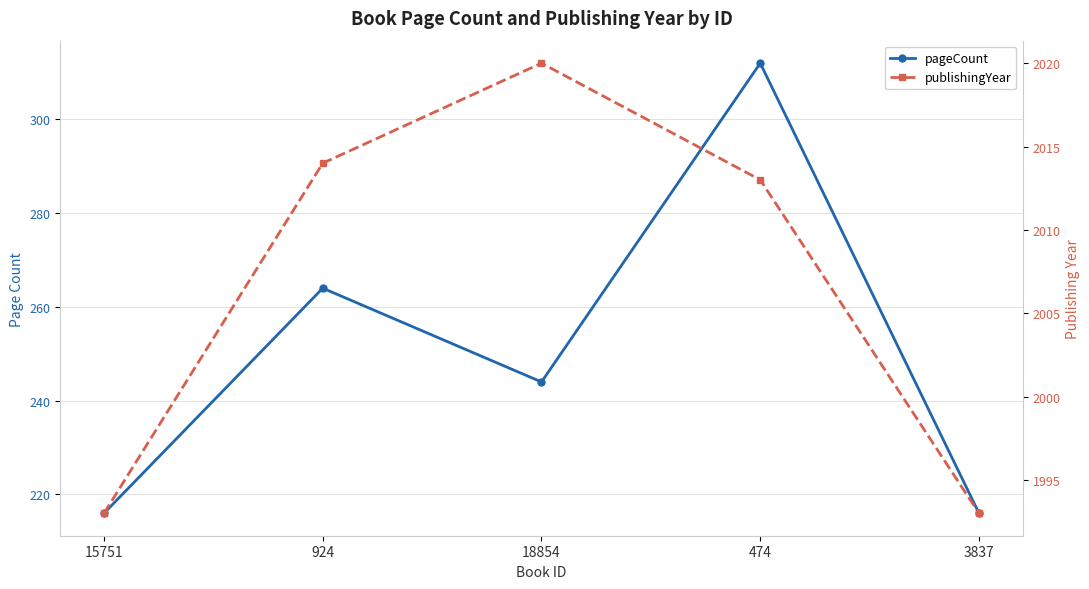

True or false: publishingYear and pageCount cross at least once.

False